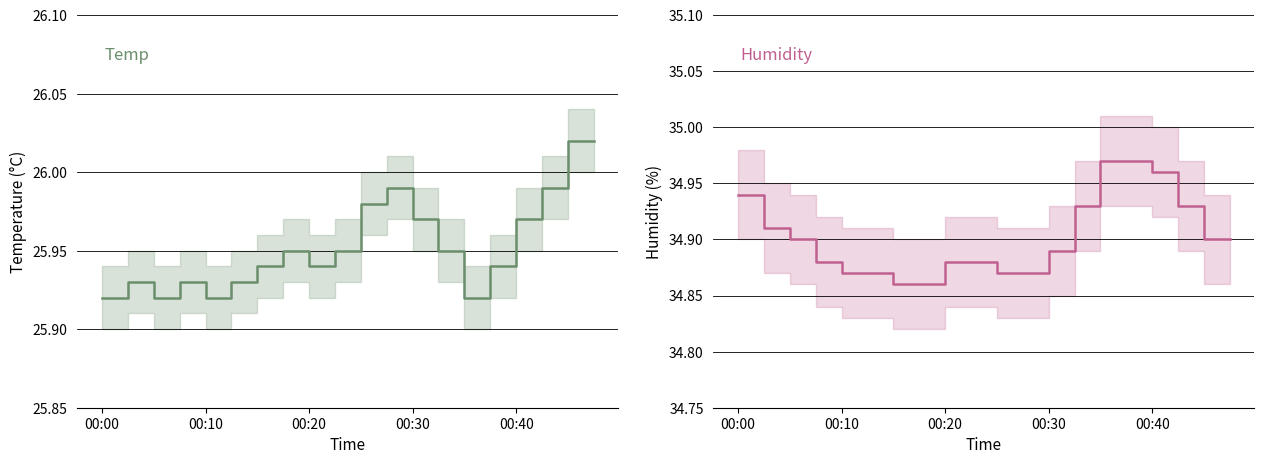

Does the chart display data point markers on the line(s)?

No